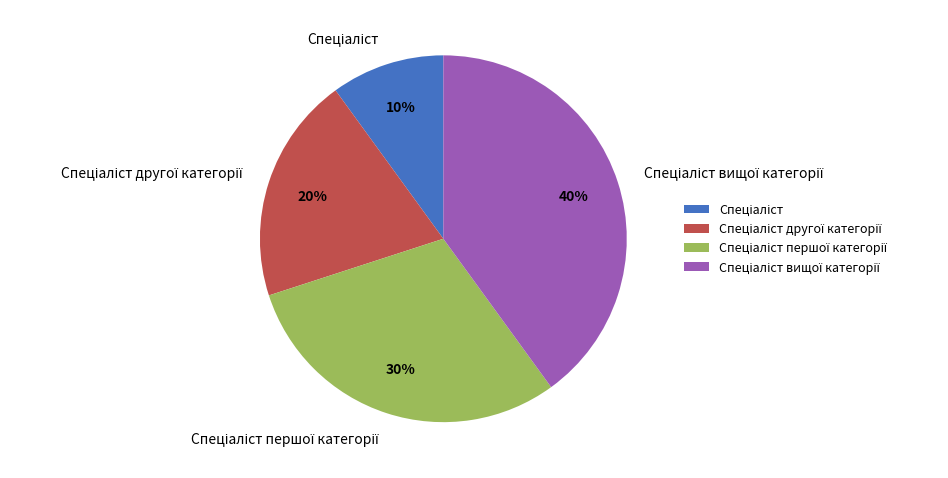

To the nearest percent, what is the difference between the largest and smallest slice percentages?

30%